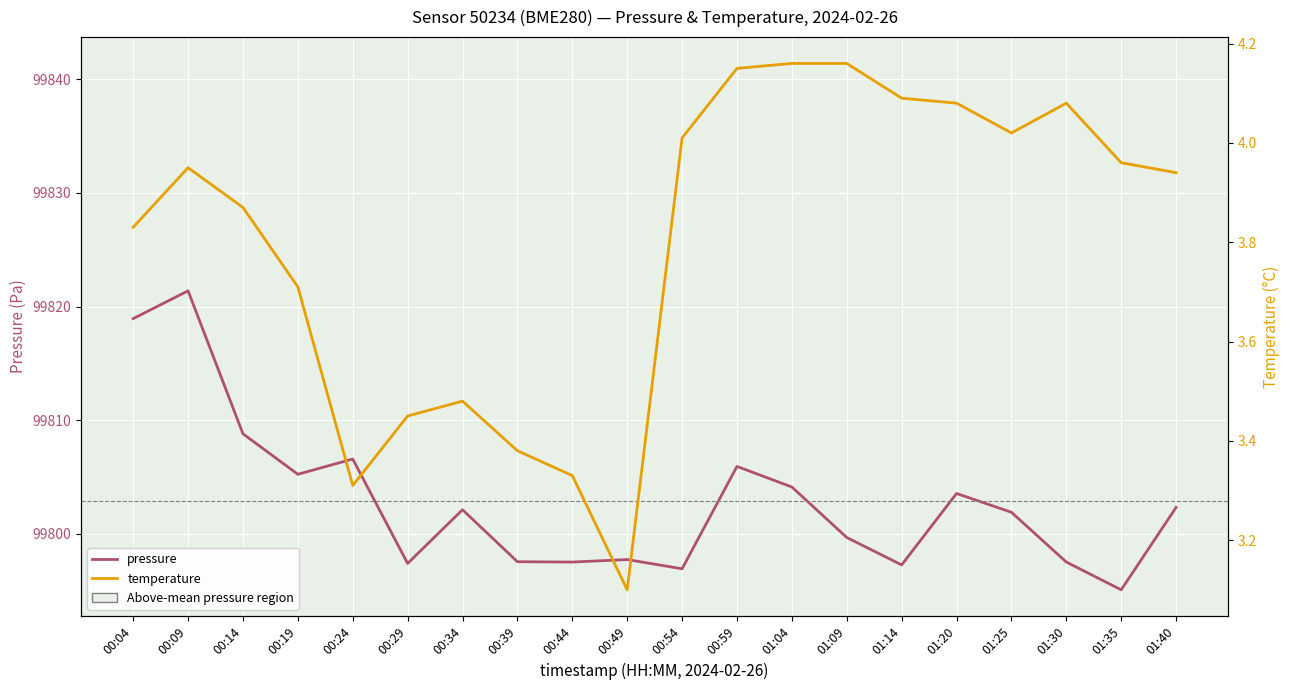

Which category has the lowest value in the pressure series?

01:35